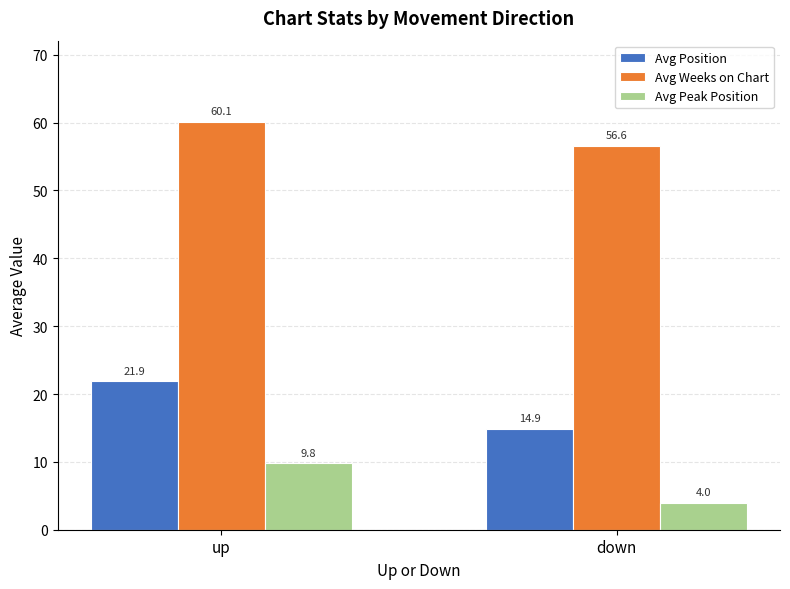

Rank the series at down from lowest to highest value.

Avg Peak Position, Avg Position, Avg Weeks on Chart